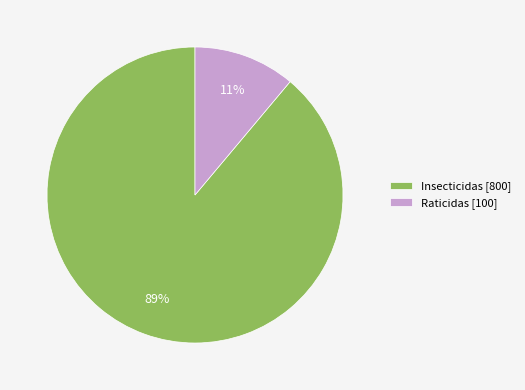

Which category has the smallest portion of the pie?

Raticidas